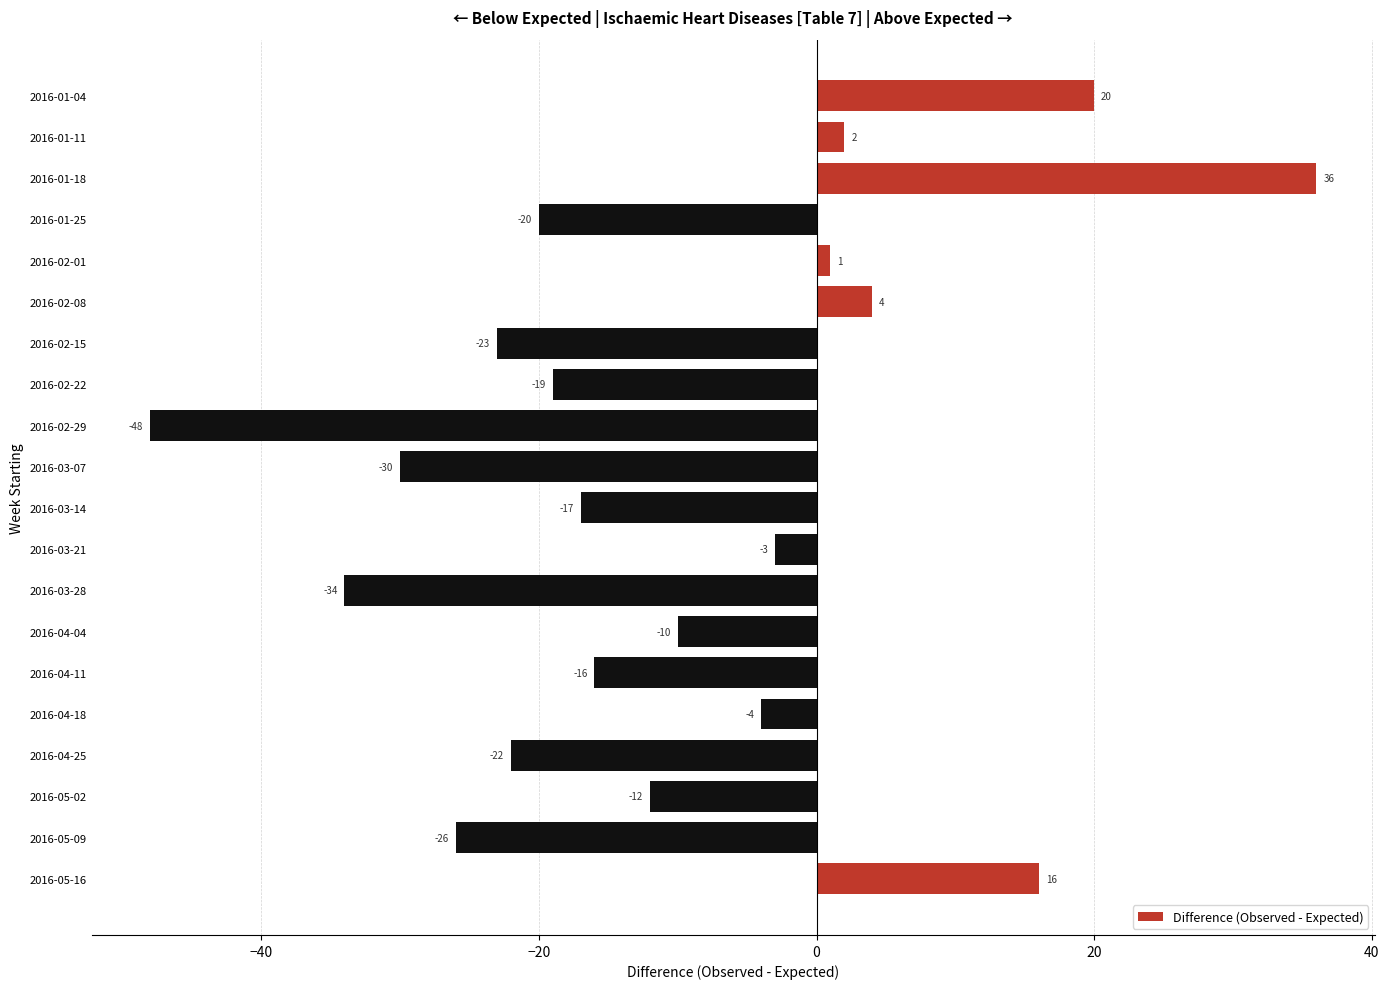

What is the maximum value shown in the chart?

36